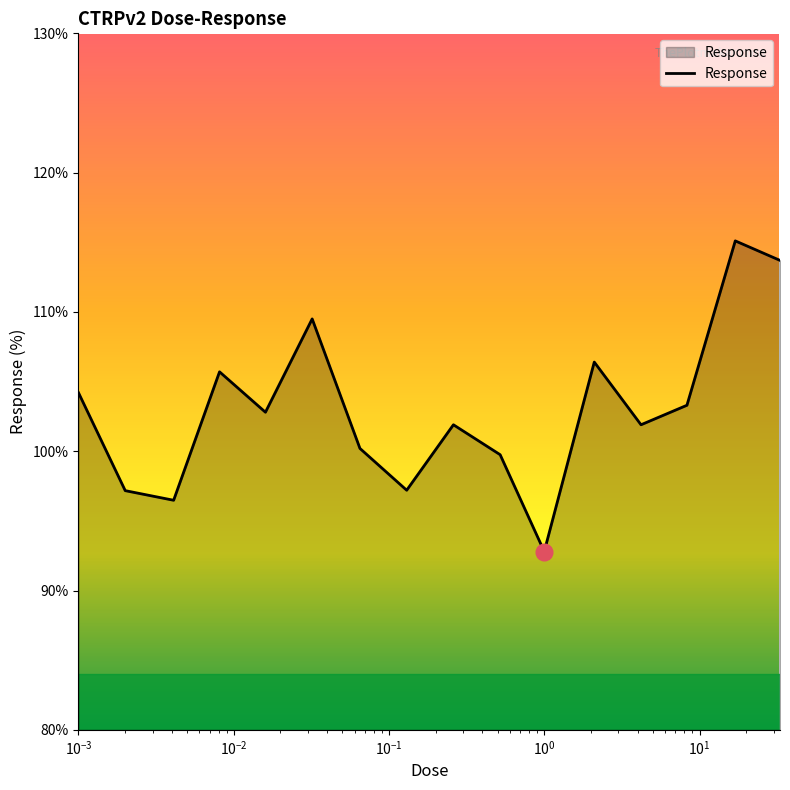

How many lines are shown in the chart?

1